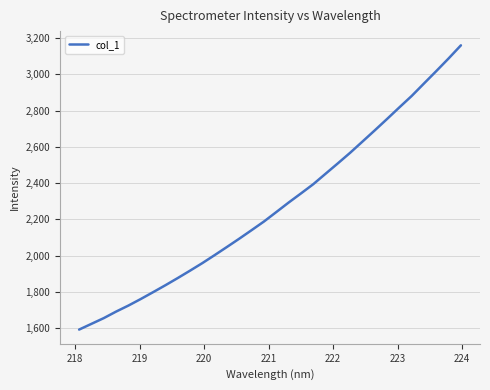

What is the greatest value displayed?

3160.6